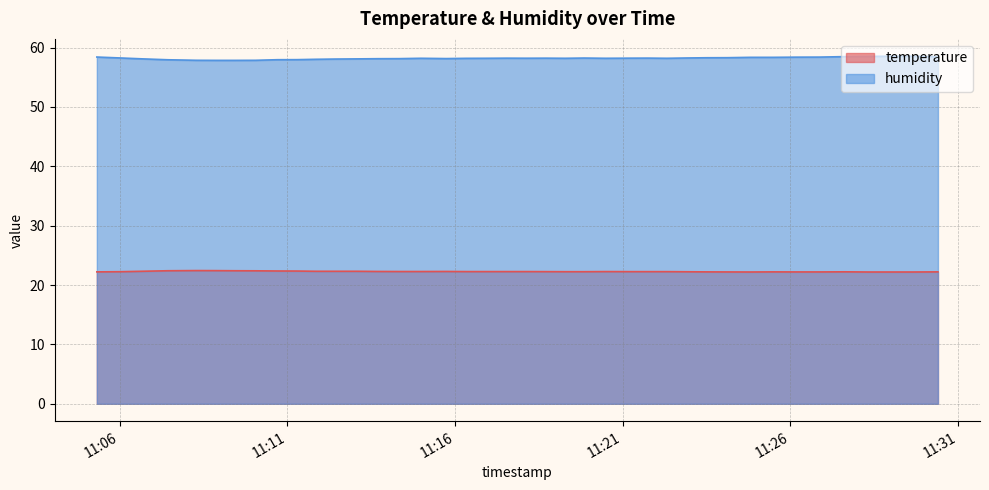

How many lines are shown in the chart?

2